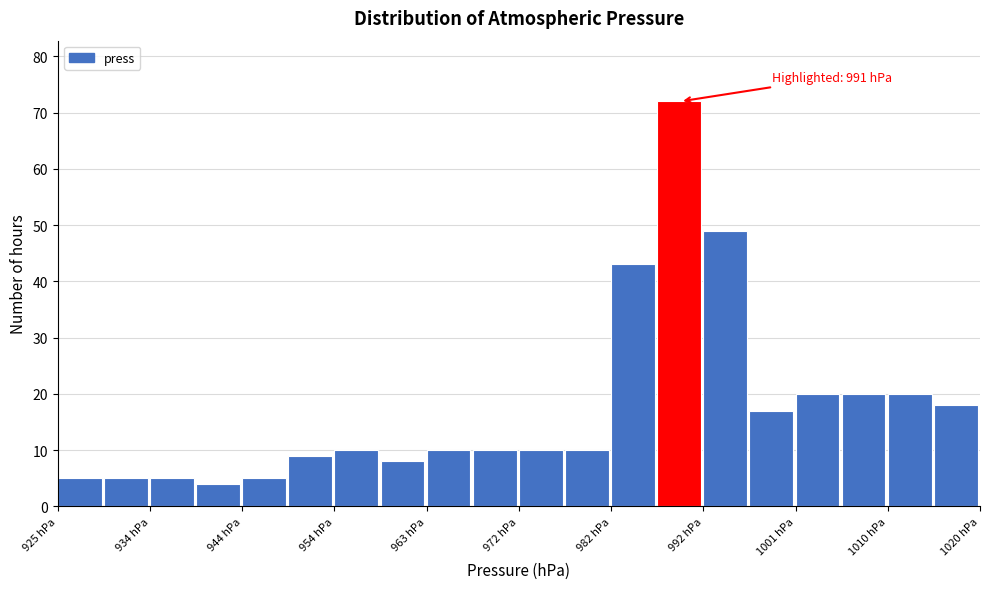

Over which range of the x-axis is the bar tallest?

987 to 992